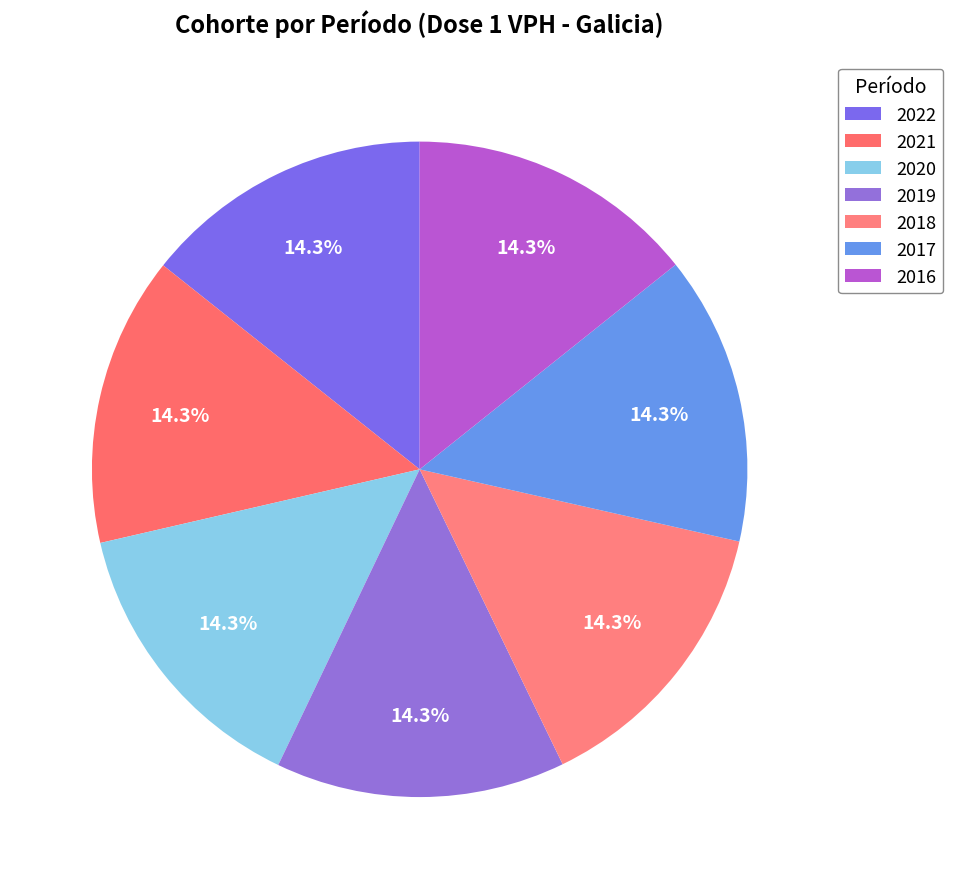

Is there a majority slice in this chart?

No